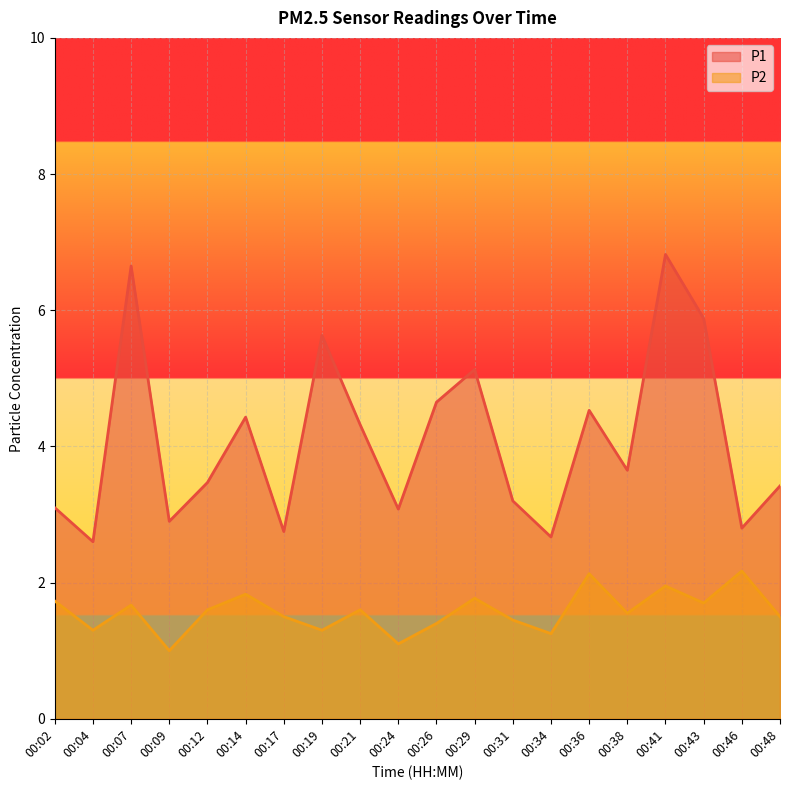

What are all the series names shown in the legend?

P1, P2